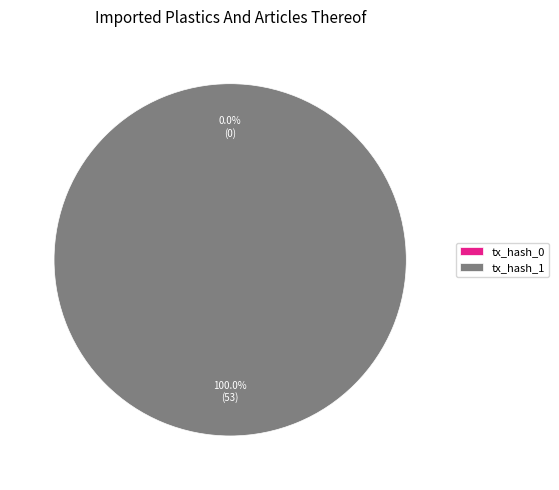

Rank the categories by value from highest to lowest.

tx_hash_1, tx_hash_0